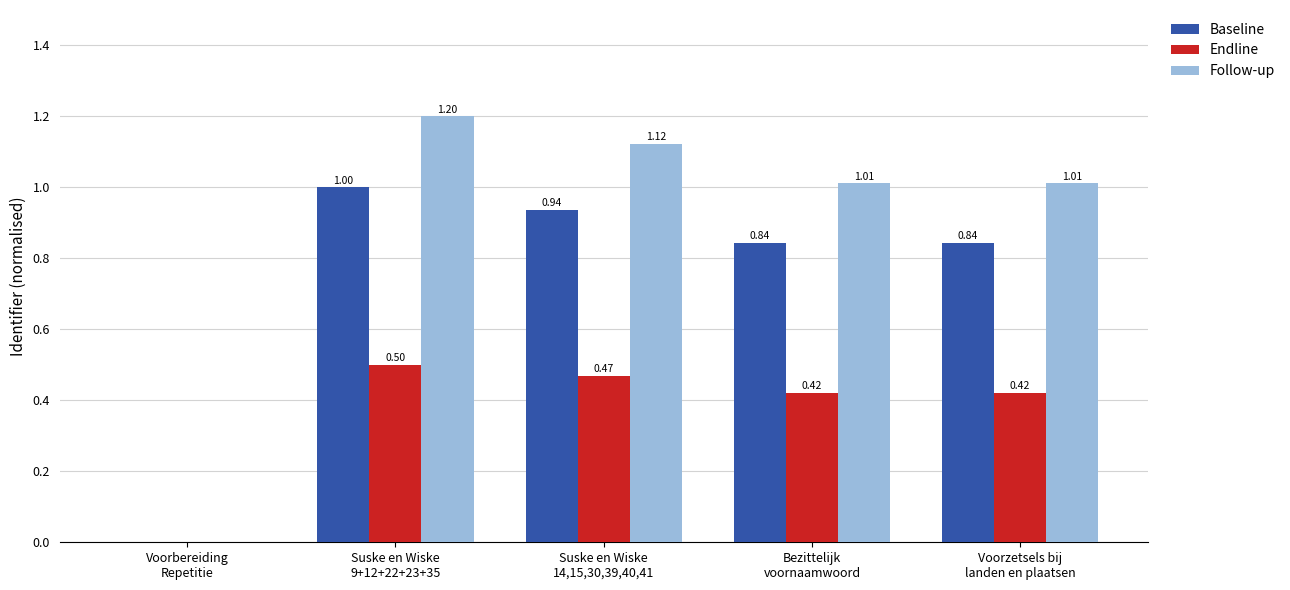

What is the maximum value for Endline?

0.5